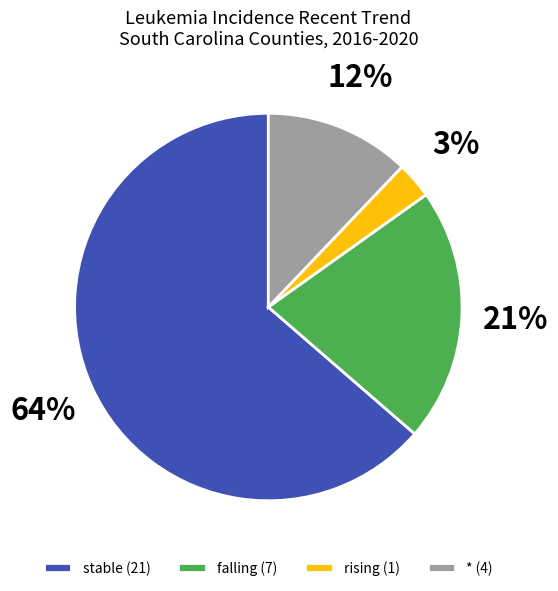

How many slices are in this pie chart?

4